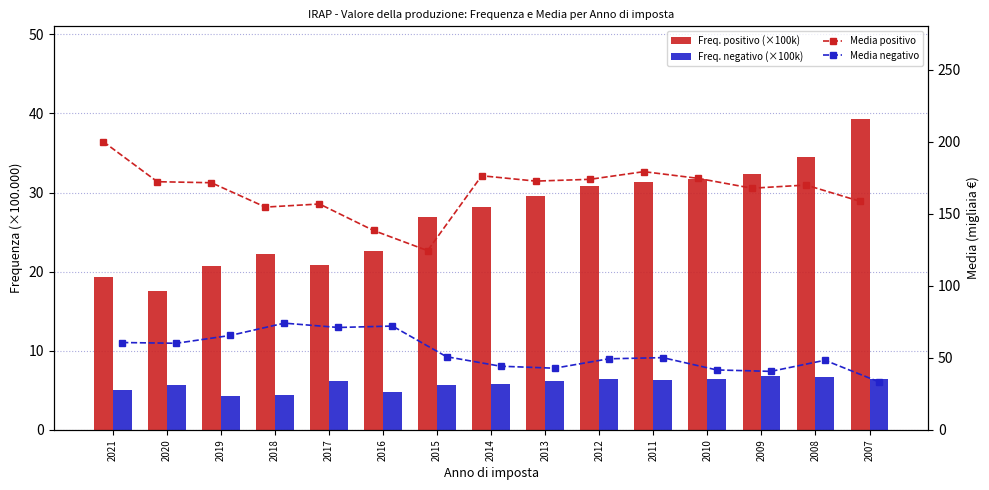

At which label does Media negativo reach its peak?

2018